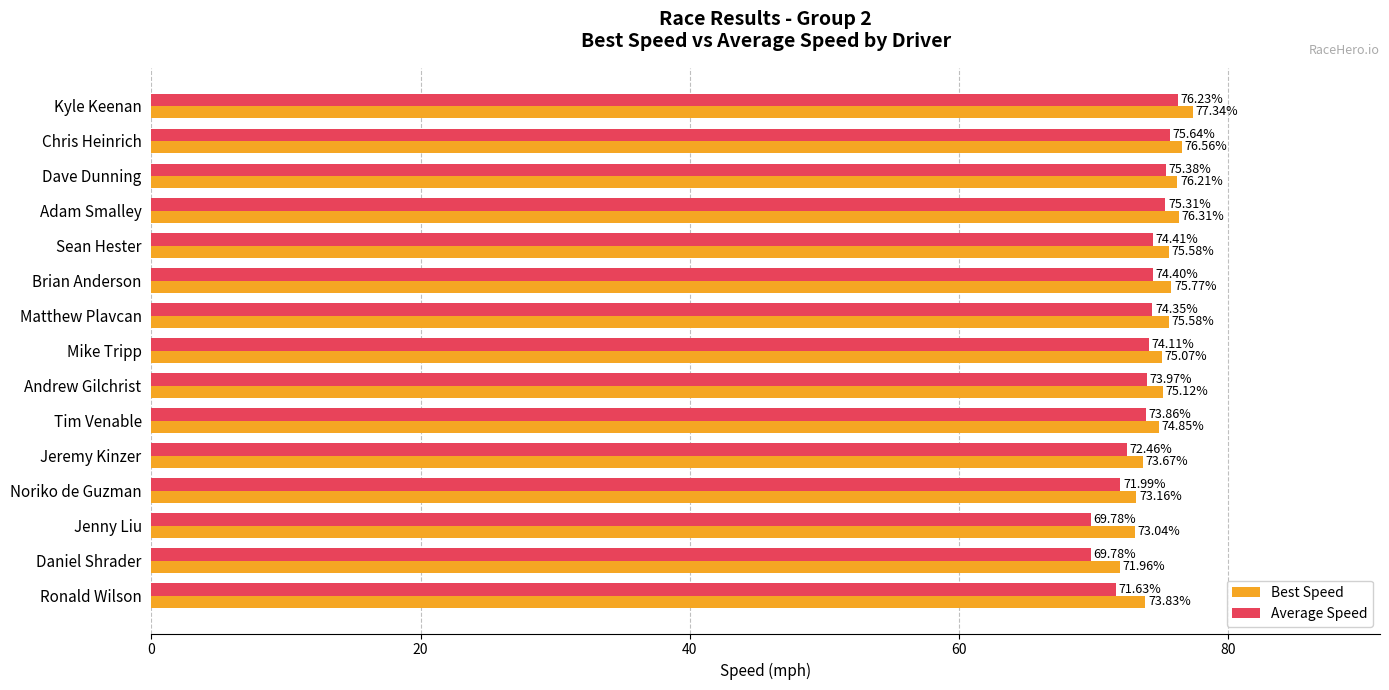

Rank the series by their maximum value, from lowest to highest.

Average Speed, Best Speed